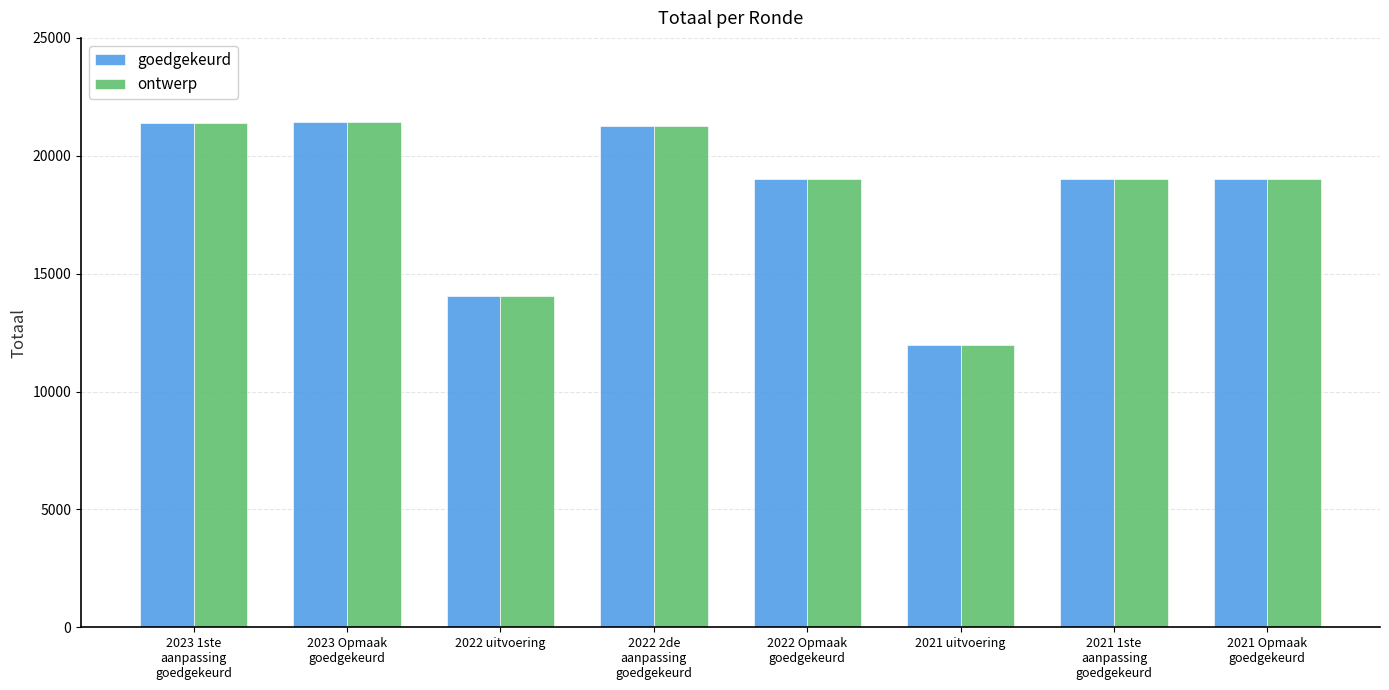

What is the value of the goedgekeurd bar at the 8th from the left?

19027